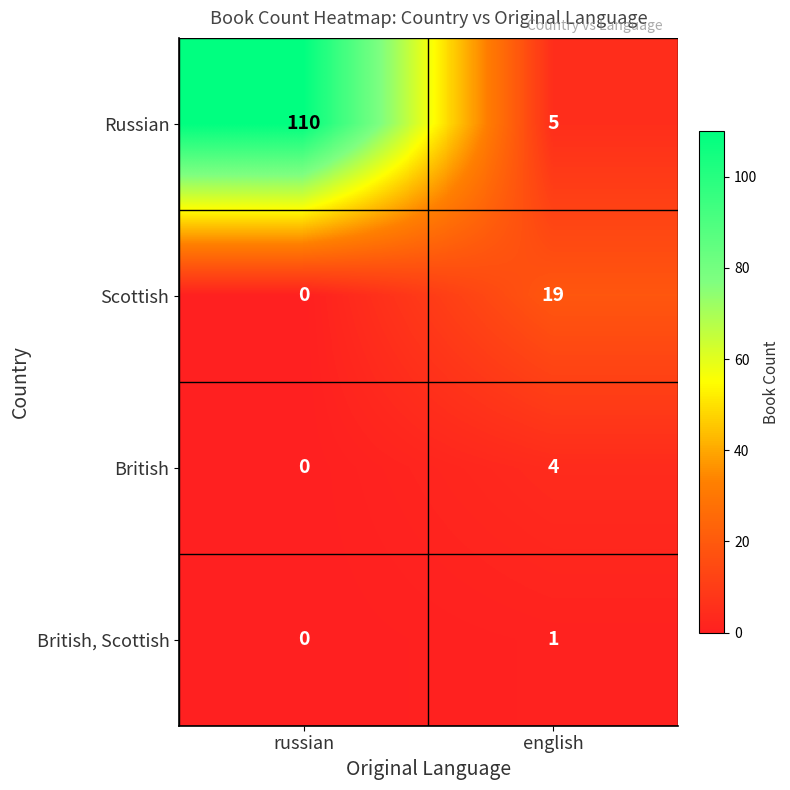

The British series shows 4 at english. True or false?

True